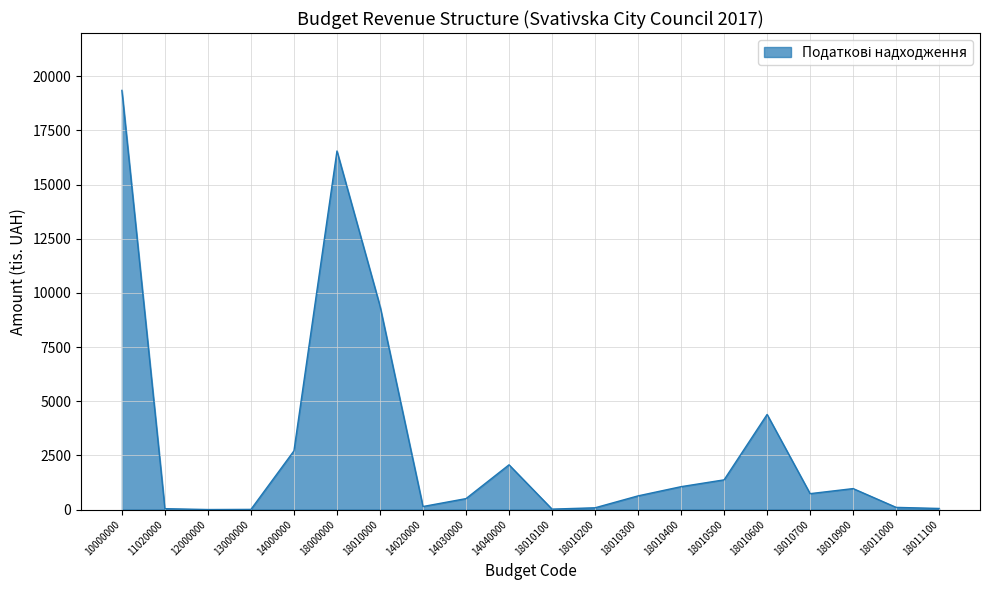

Between 18010300 and 12000000, which is larger?

18010300